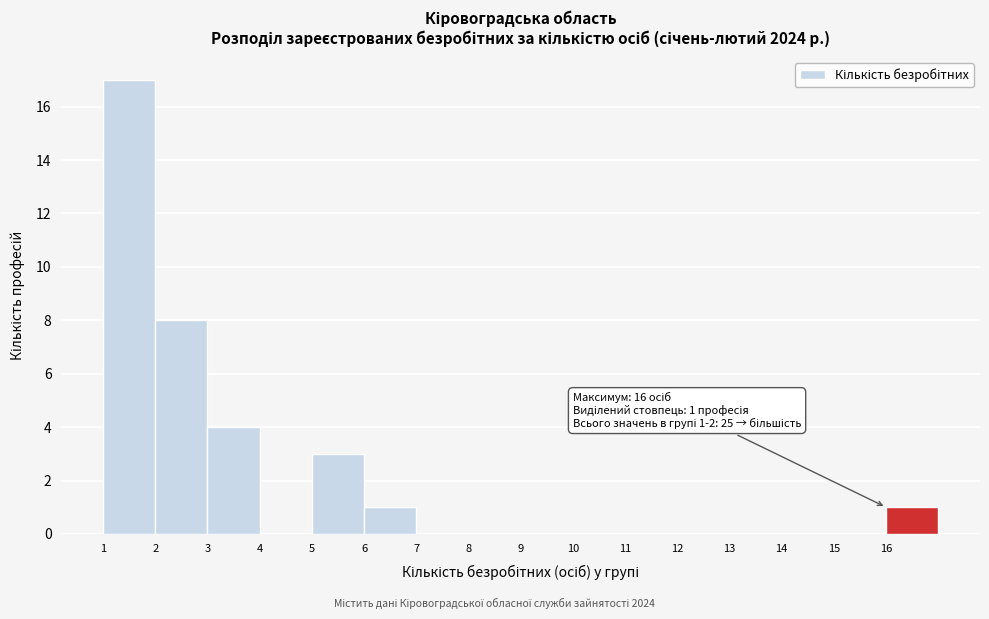

Which range on the x-axis has the tallest bar?

1 to 2